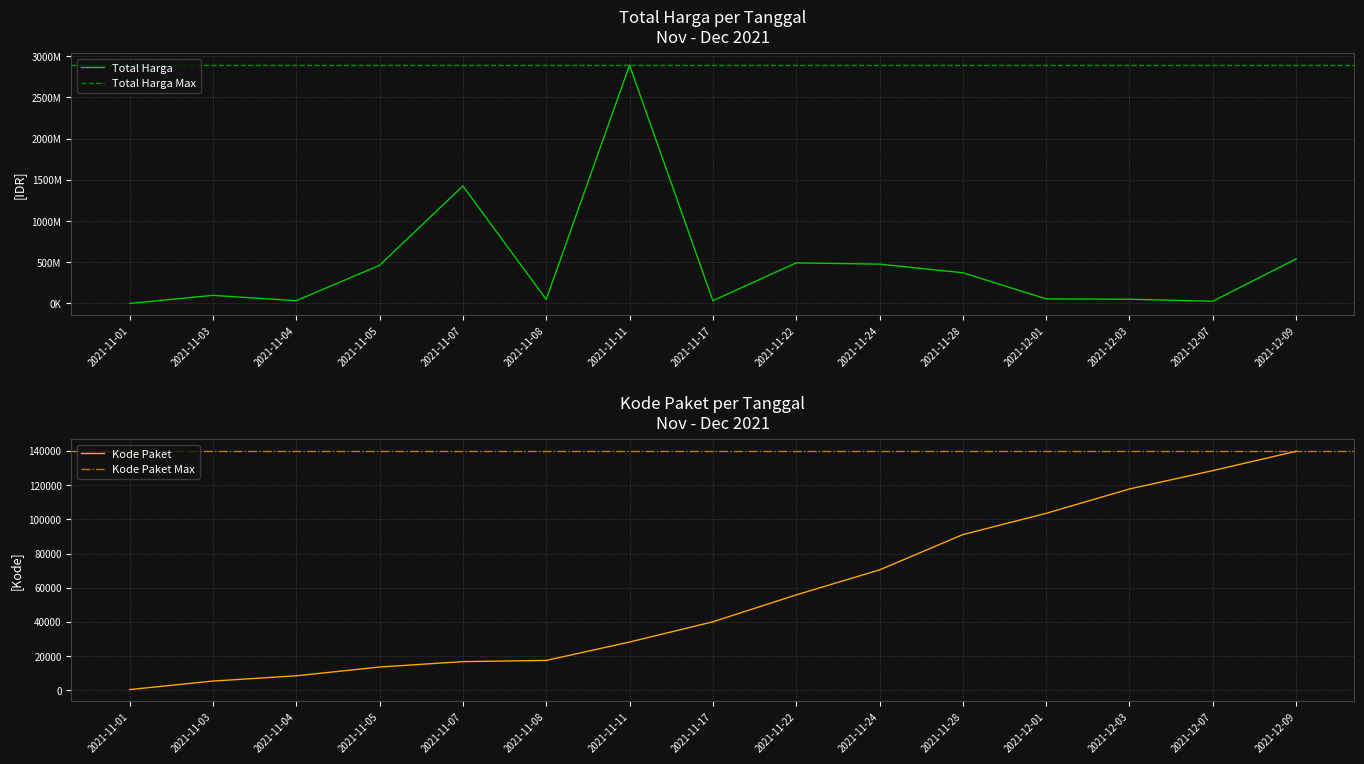

Where is Total Harga nearest to the value 1446227800?

2021-11-07